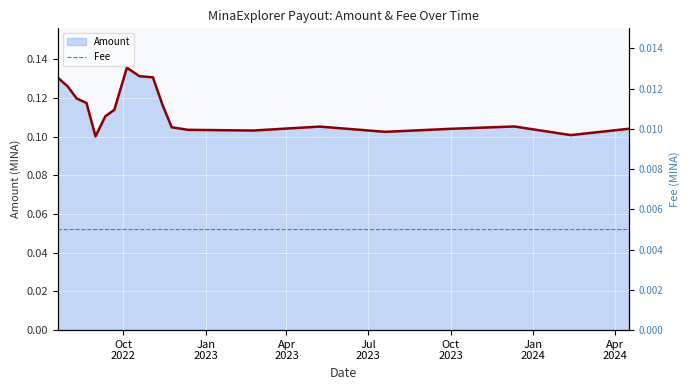

Is it true that Amount (line) equals 0.1 at Jul
2023?

True